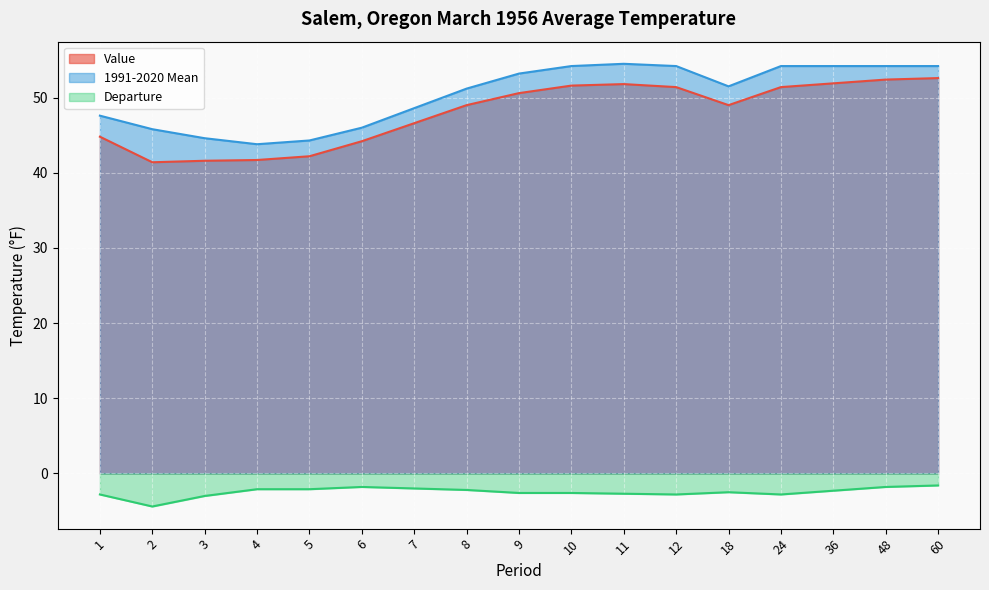

The Departure series shows -2.6 at 60. True or false?

False